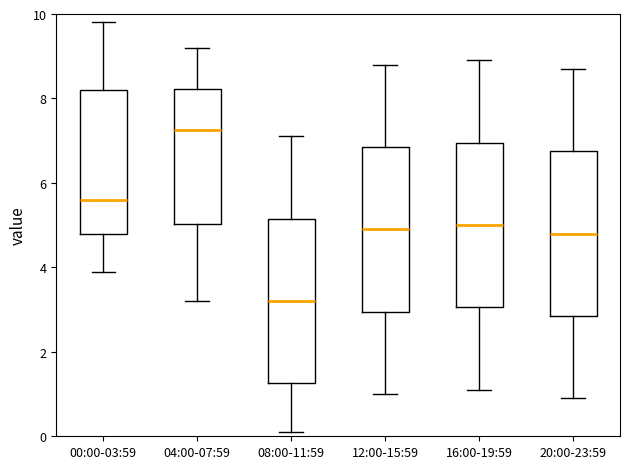

Reading left to right, read every box against the y-axis: the position of its median line, the range the box covers, and the ends of its whiskers. The values are not printed on the chart, so give them approximately, as read against the axis.

00:00-03:59: median 5.6, box 4.8 to 8.2, whiskers 4.0 to 9.8
04:00-07:59: median 7.2, box 5.0 to 8.2, whiskers 3.2 to 9.2
08:00-11:59: median 3.2, box 1.2 to 5.2, whiskers 0.2 to 7.2
12:00-15:59: median 5.0, box 3.0 to 6.8, whiskers 1.0 to 8.8
16:00-19:59: median 5.0, box 3.0 to 7.0, whiskers 1.2 to 9.0
20:00-23:59: median 4.8, box 2.8 to 6.8, whiskers 1.0 to 8.8